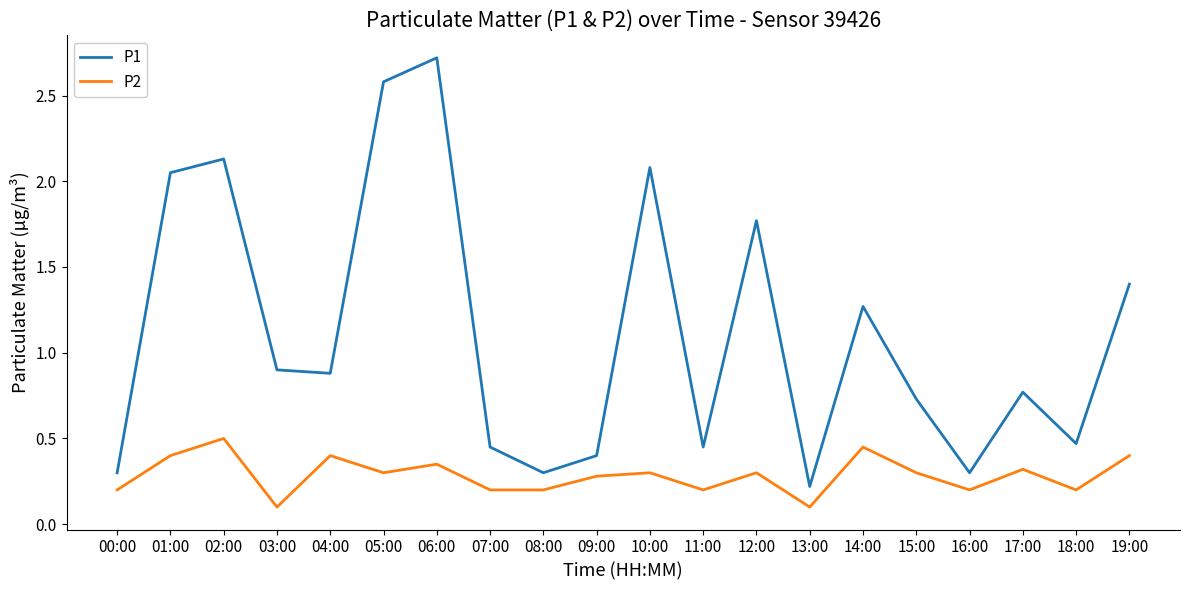

What is the average value of the P1 series?

1.1